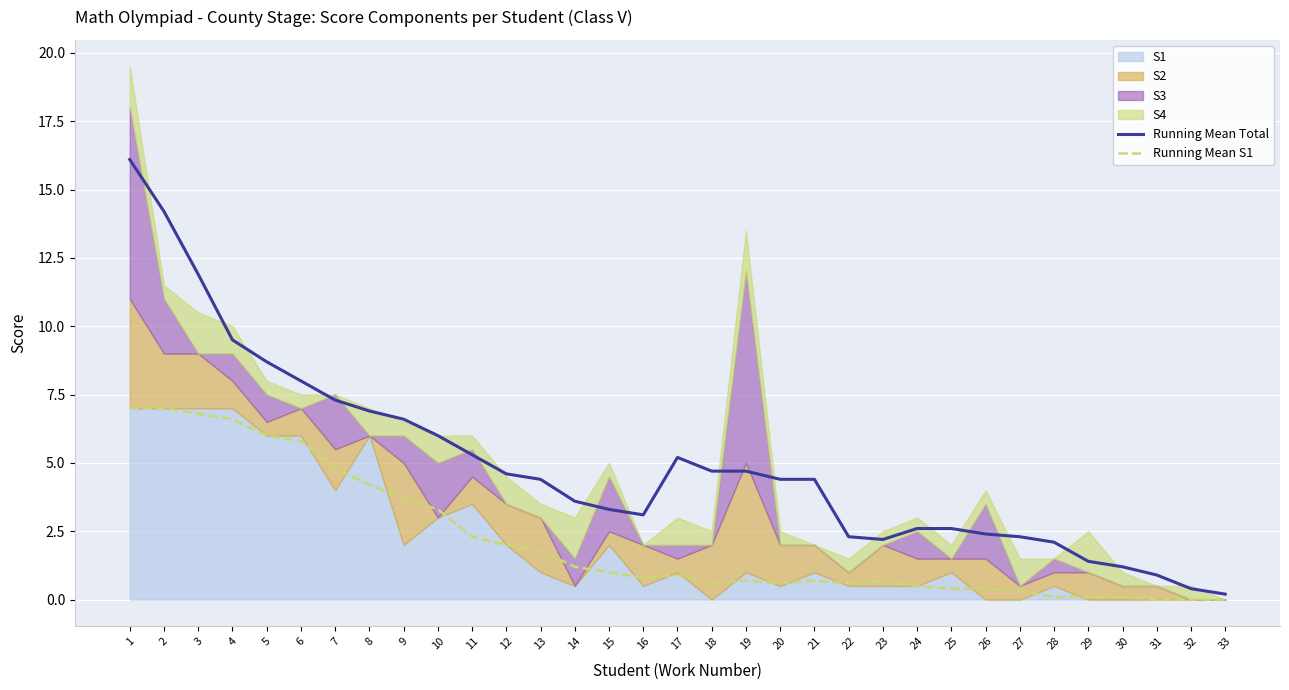

At which category is the sum across all series the highest?

1